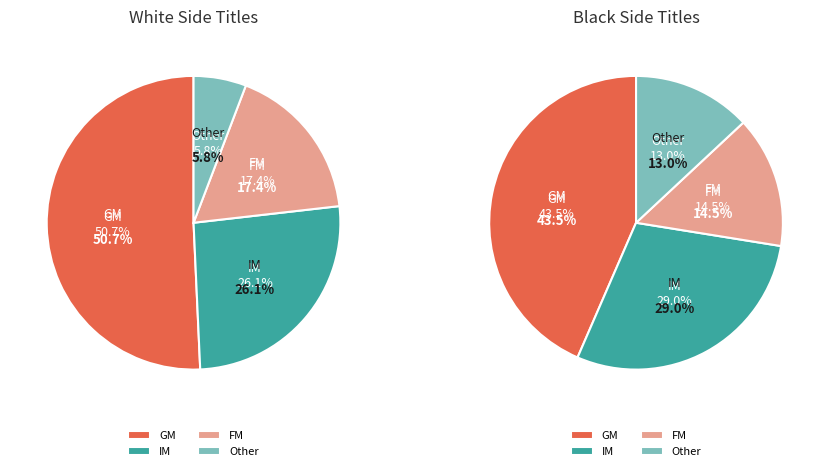

Combined, do FM and GM account for over 50%?

Yes